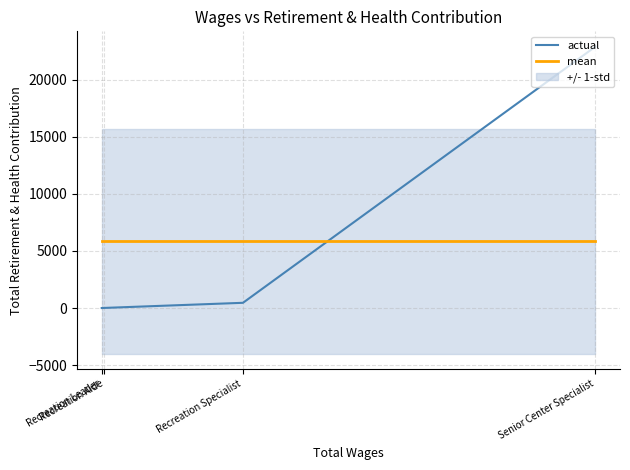

What is the sum of the mean values at Recreation Aide and Recreation Specialist?

11686